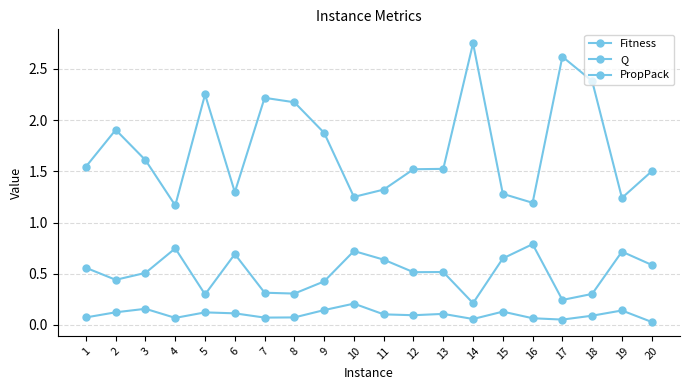

How many distinct data groups are displayed?

3